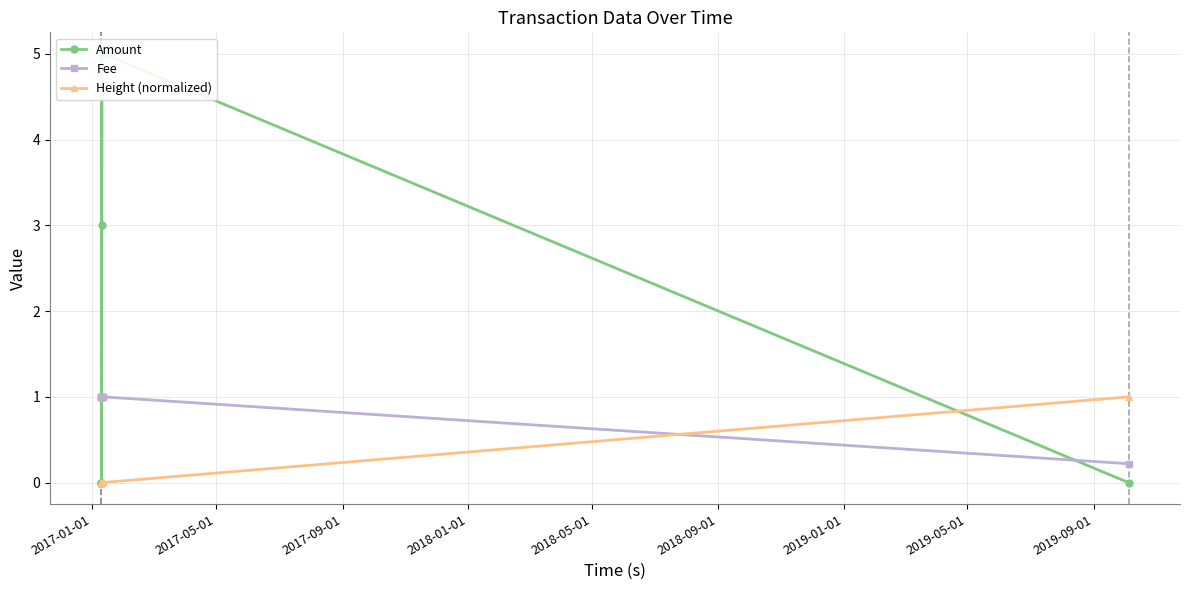

What is the minimum value for Fee?

0.2